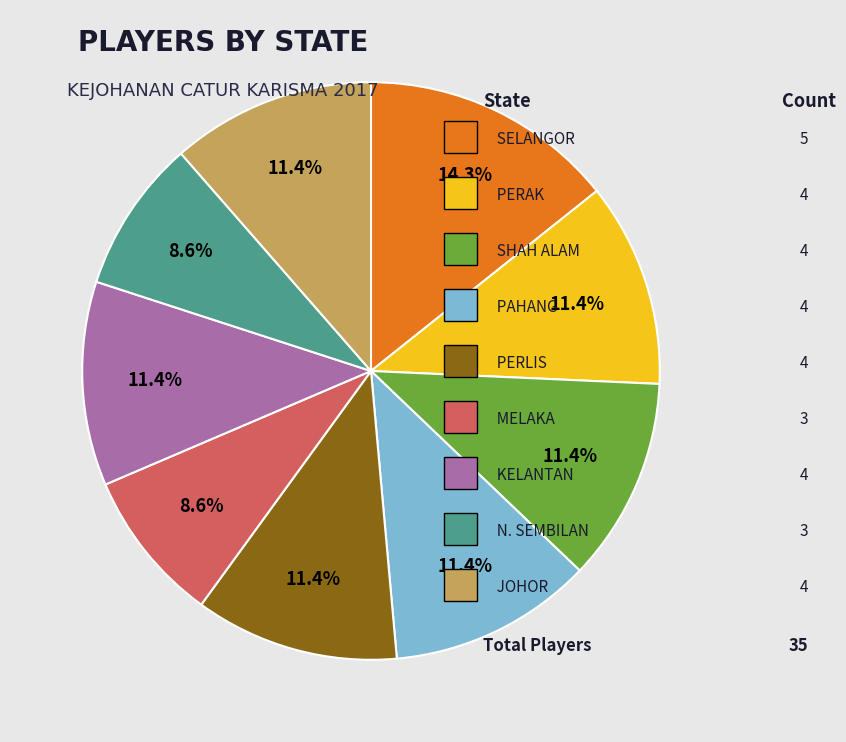

To the nearest percent, what is the difference between the largest and smallest slice percentages?

6%